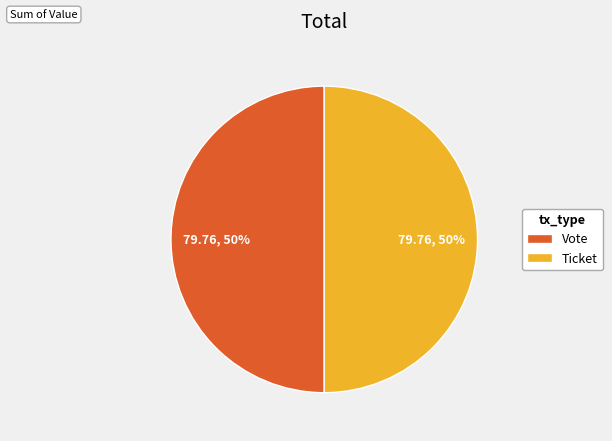

What is the ratio of the value at Ticket to the value at Vote?

1.0